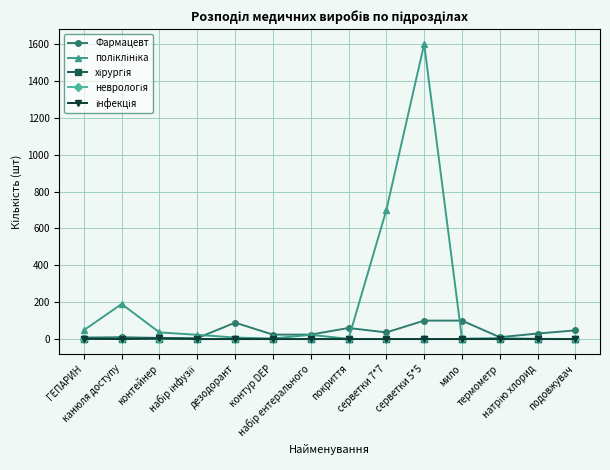

At which category is the sum across all series the highest?

серветки 5*5